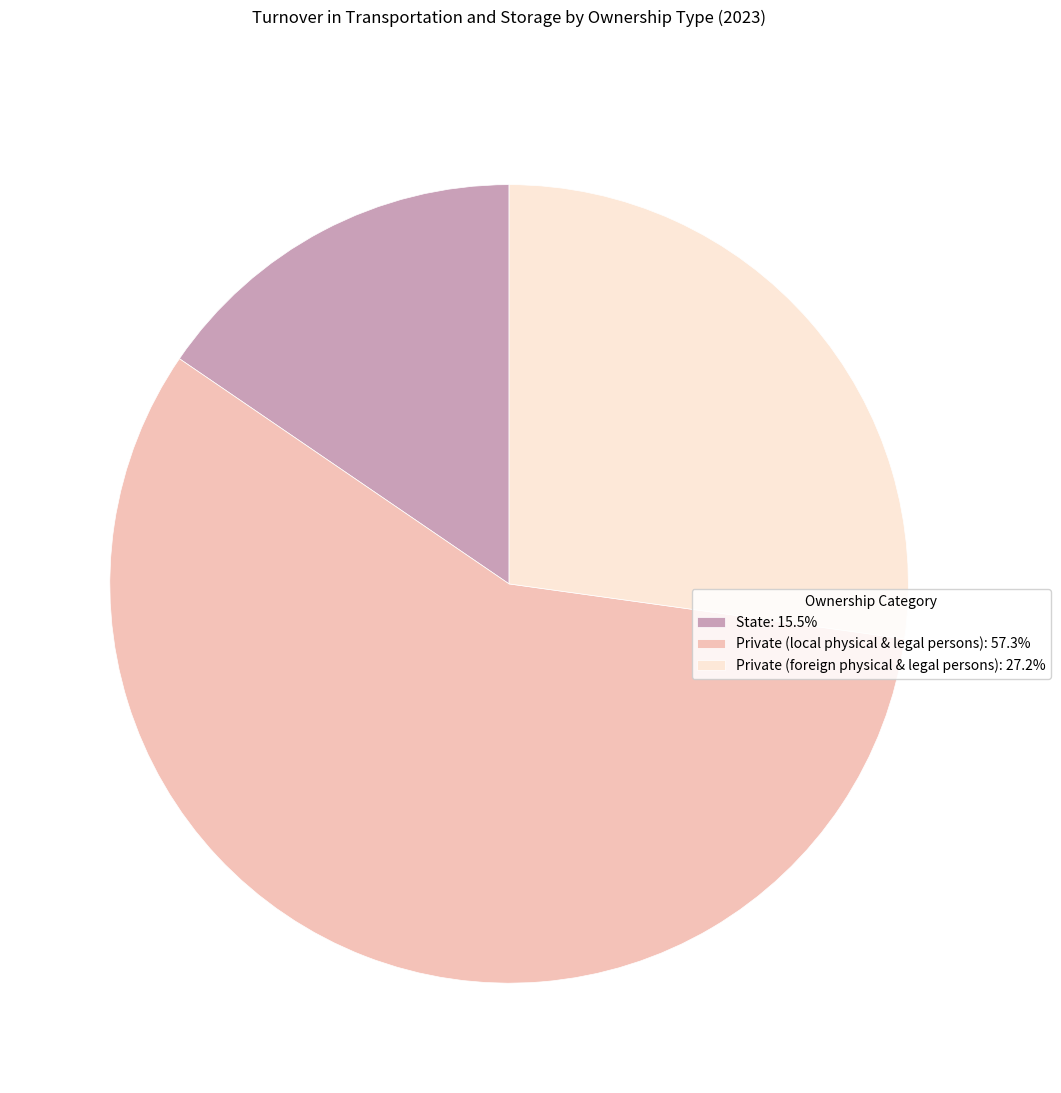

Is Private (foreign physical & legal persons) the majority of the pie?

No